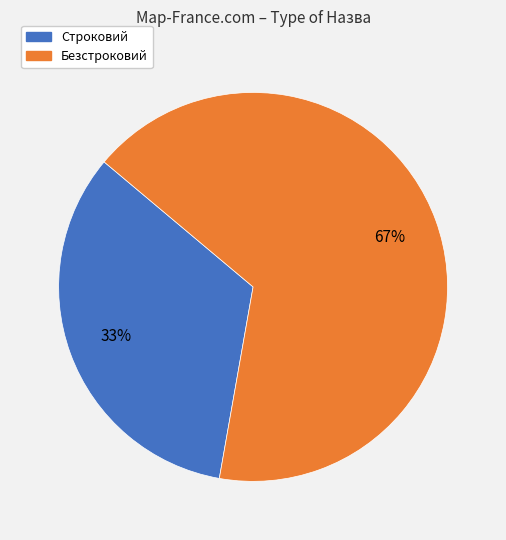

To the nearest percent, what percentage of the pie is Строковий?

33%